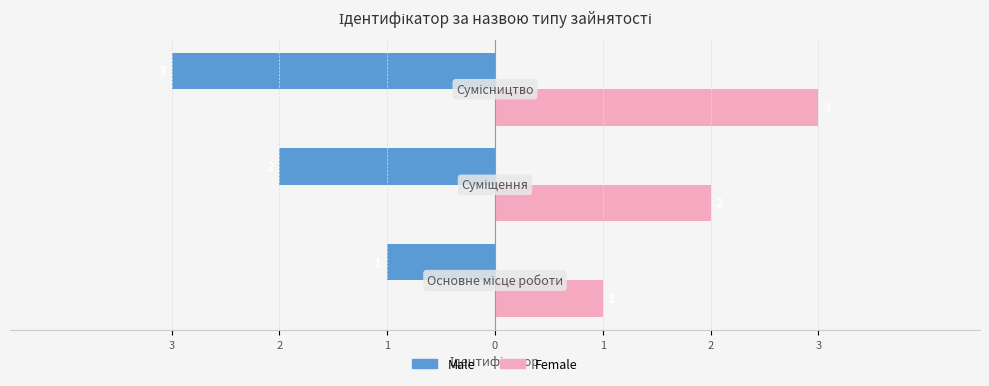

What is the value of the Female bar at the 1st from the left?

1